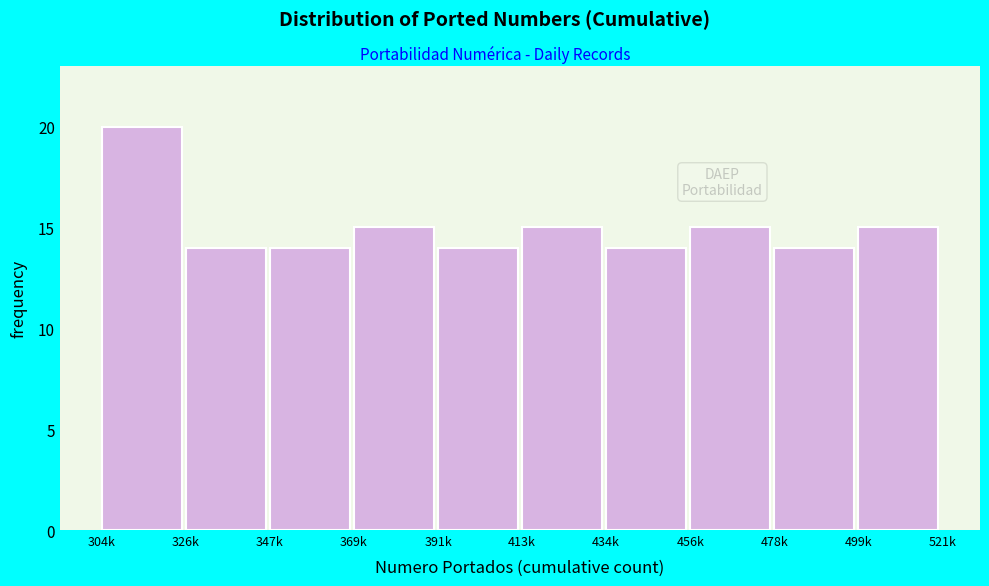

Reading right to left, extract all data points from this chart.

499k=15	478k=14	456k=15	434k=14	413k=15	391k=14	369k=15	347k=14	326k=14	304k=20